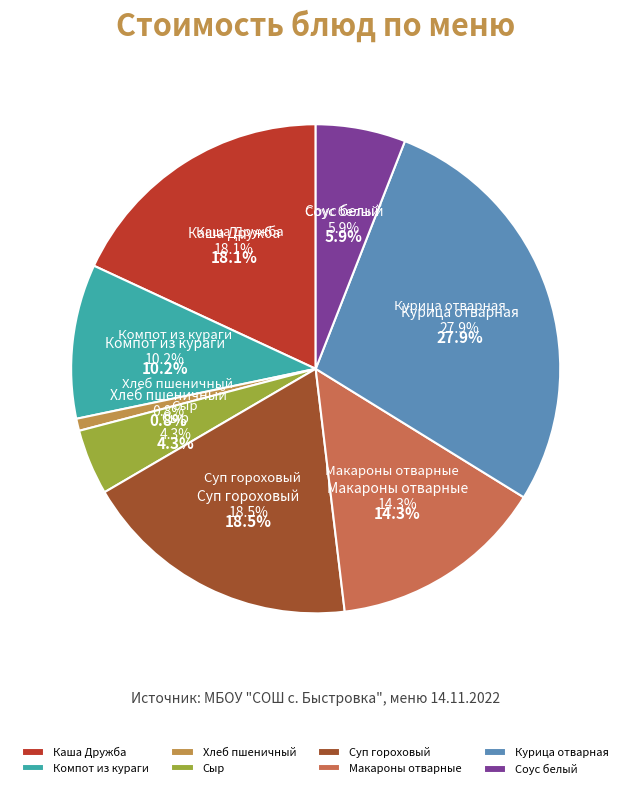

Rank the categories by value from lowest to highest.

Хлеб пшеничный, Сыр, Соус белый, Компот из кураги, Макароны отварные, Каша Дружба, Суп гороховый, Курица отварная